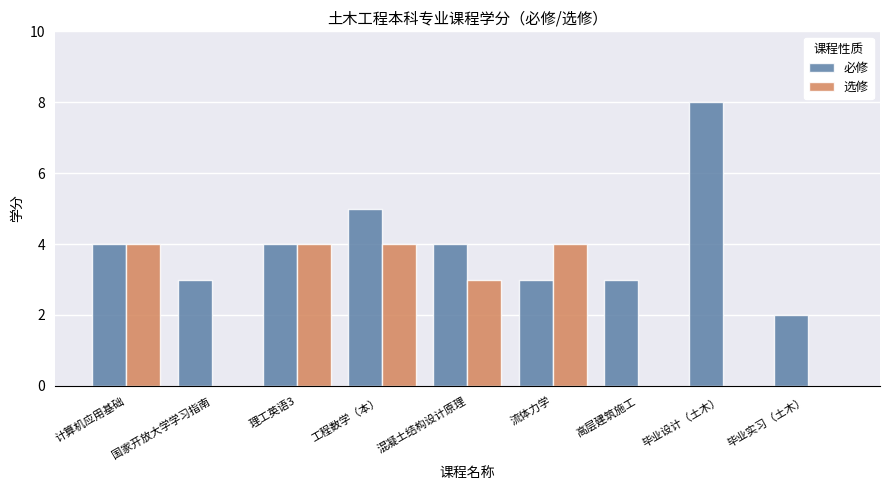

Between 流体力学 and 高层建筑施工, which series saw the biggest shift?

选修